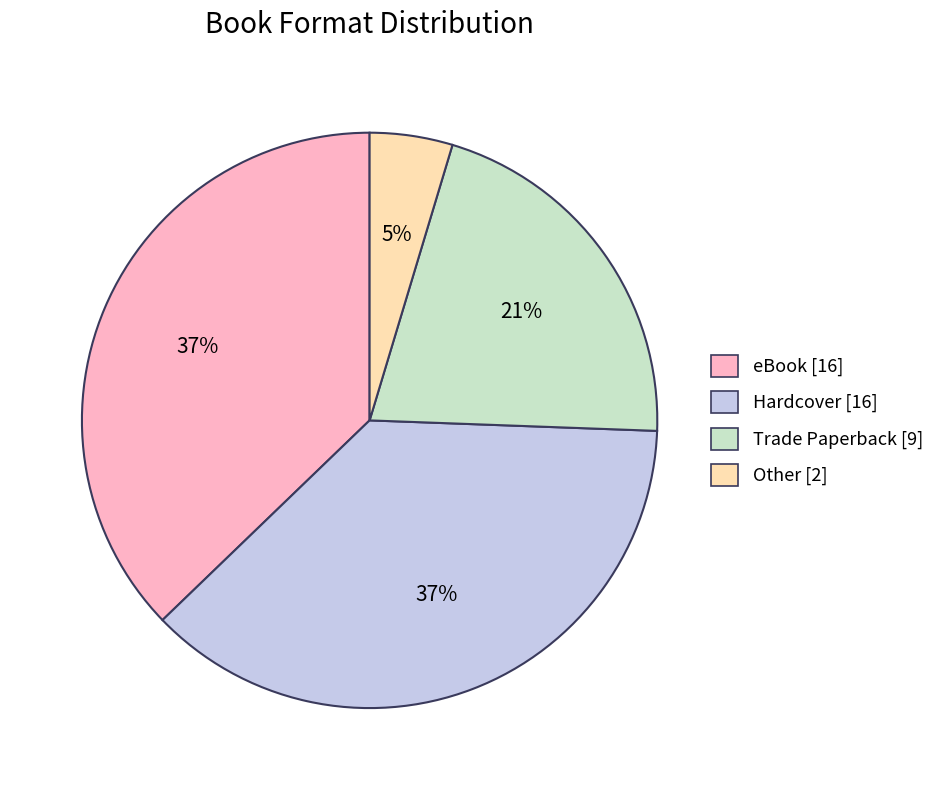

To the nearest percent, what is the average slice percentage?

25%